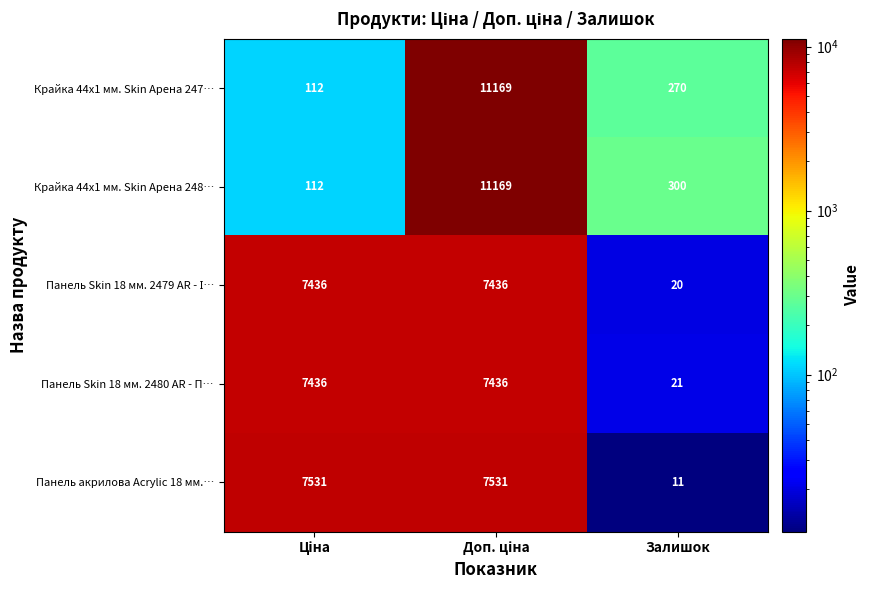

What is the average value of the Панель Skin 18 мм. 2480 AR - П… series?

4964